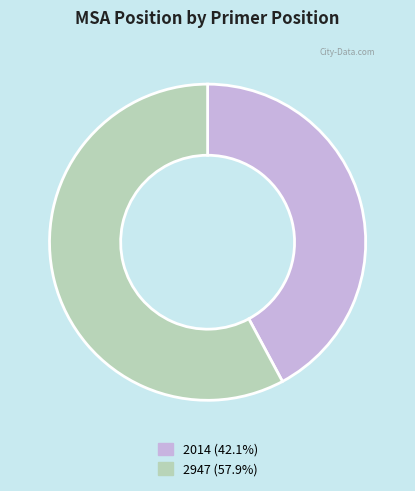

What is the ratio of the value at 2947 to the value at 2014?

1.4